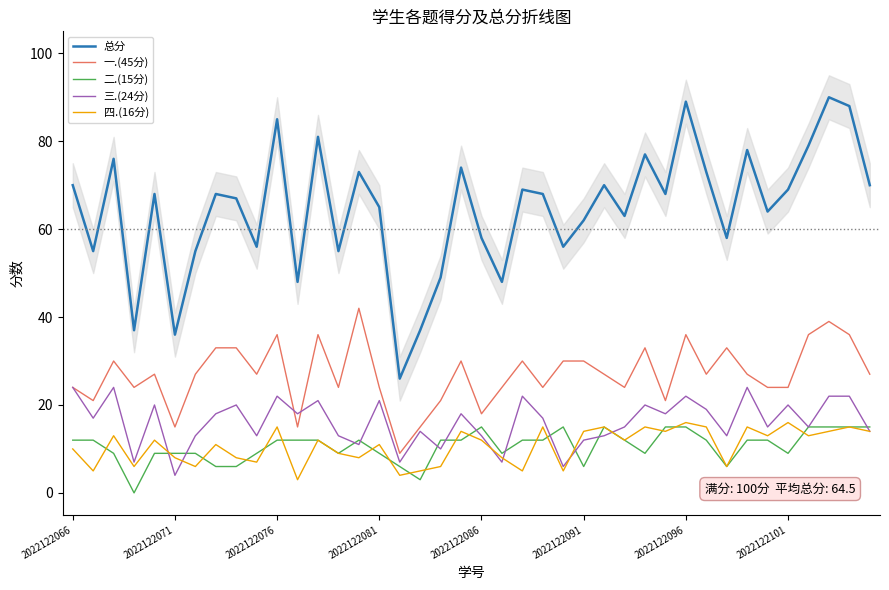

Is it true that 总分 equals 65 at 2022122081?

True